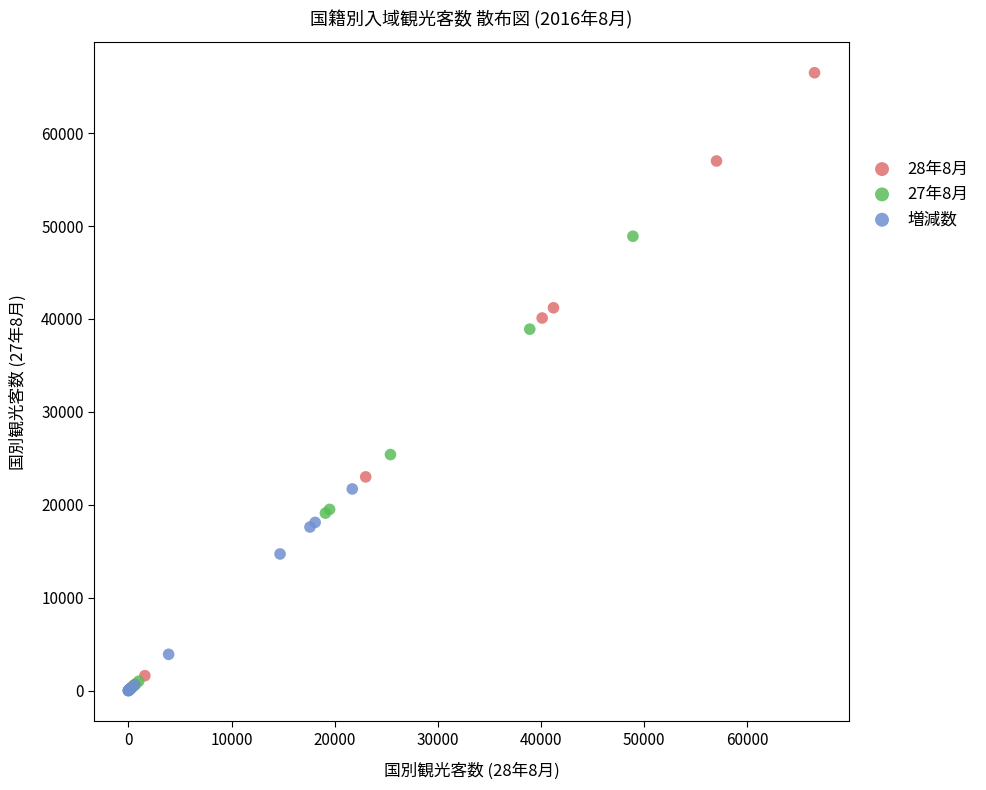

Which series reaches the maximum Y coordinate?

28年8月